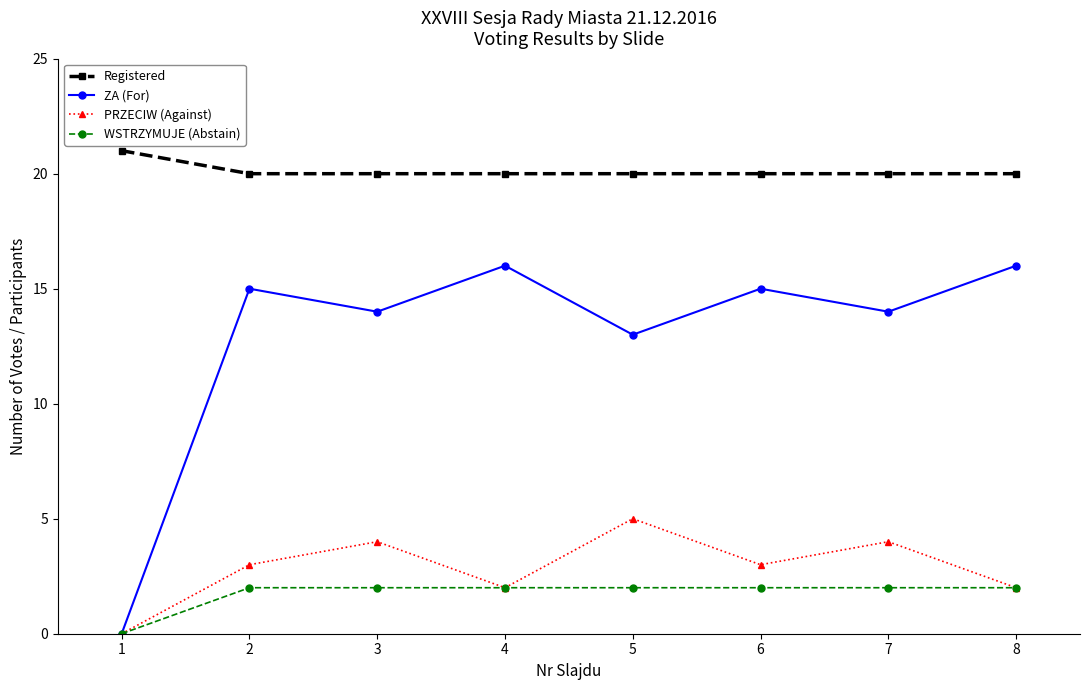

True or false: WSTRZYMUJE (Abstain) and Registered cross at least once.

False